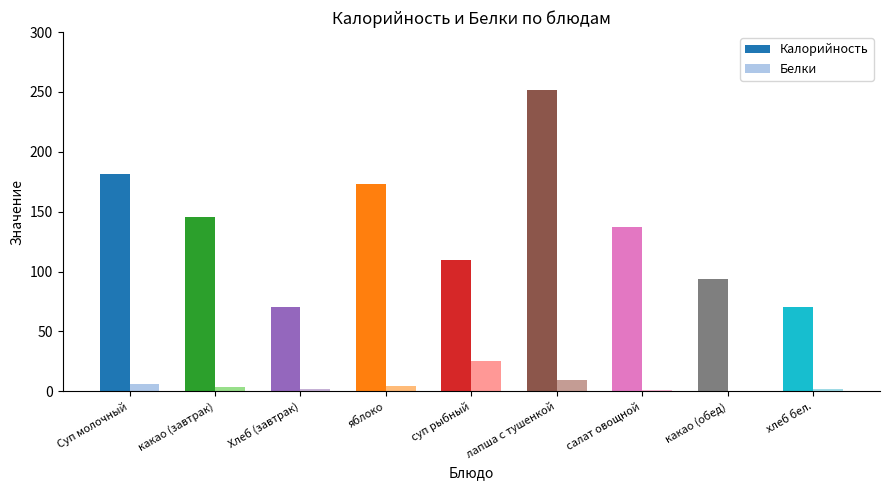

What are all the series names shown in the legend?

Калорийность, Белки